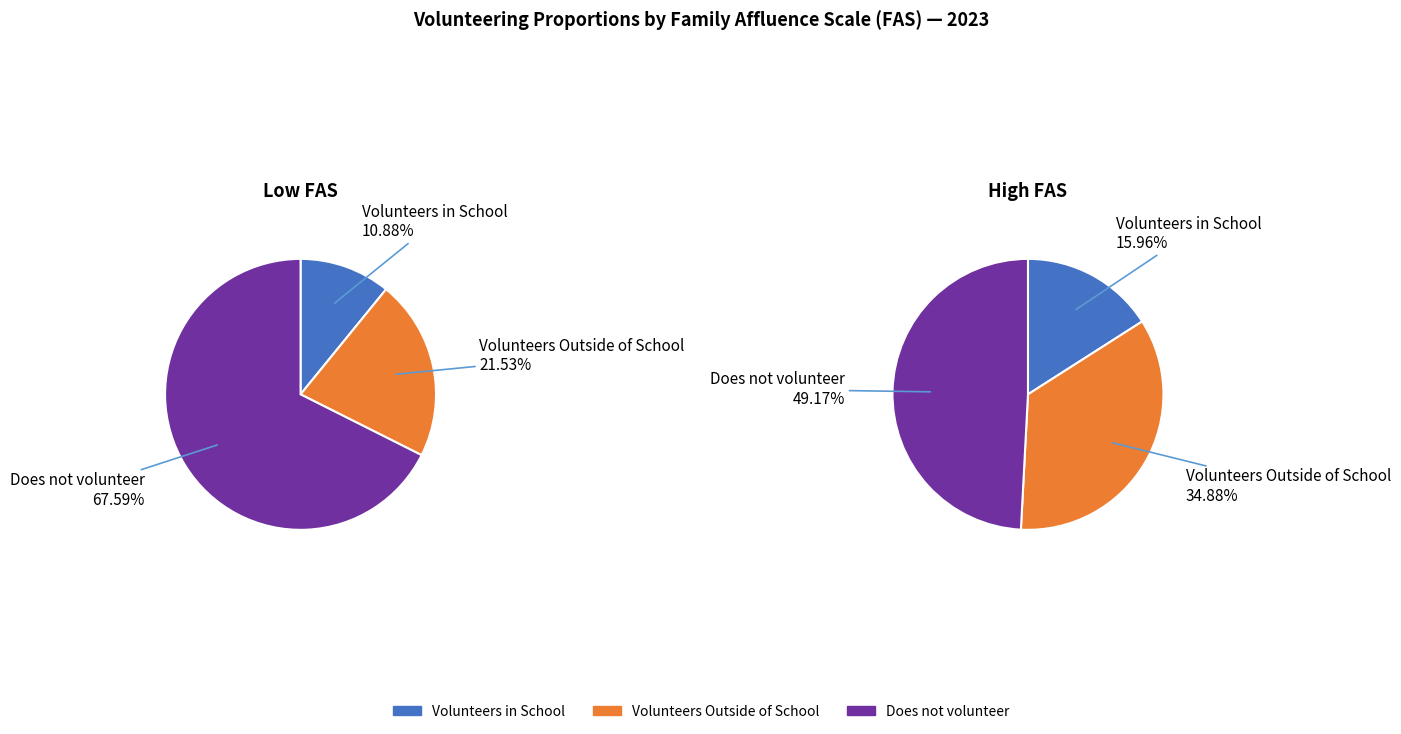

Is it true that Low is 40% of the pie?

False